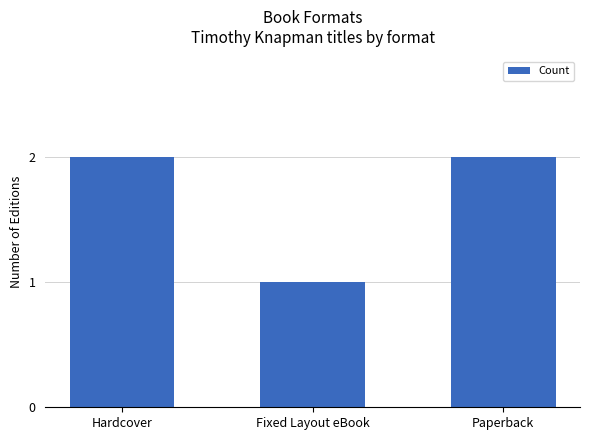

What is the value of the 3rd bar from the left?

2